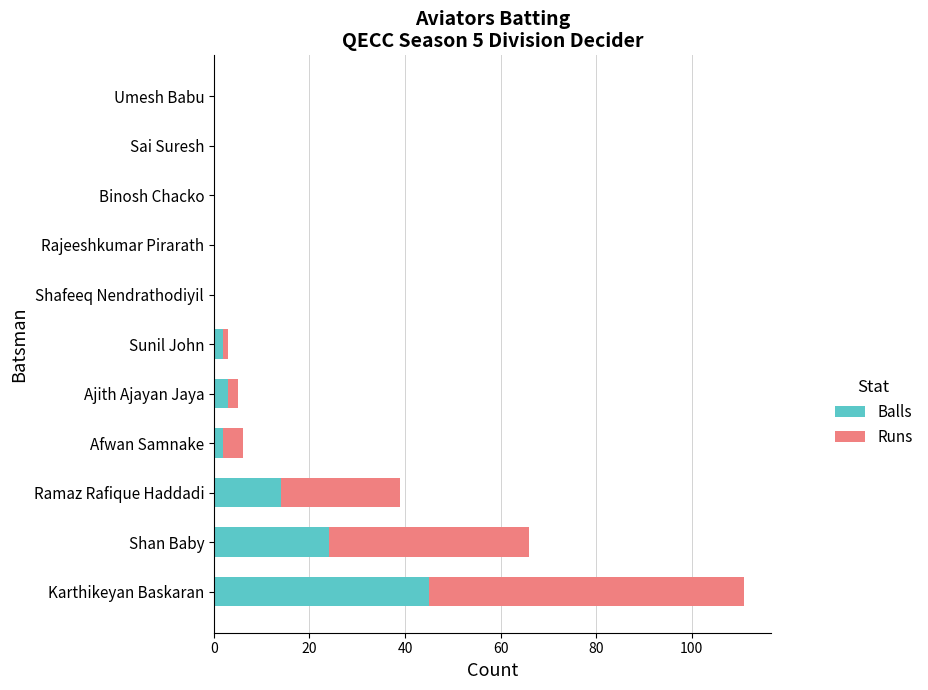

What is the maximum value for Balls?

45